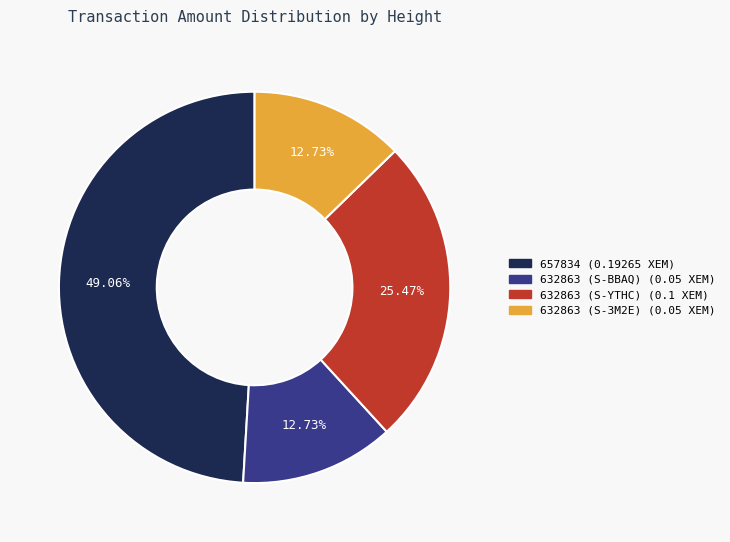

Do 632863 (S-3M2E) and 632863 (S-BBAQ) together represent more than half of the pie?

No